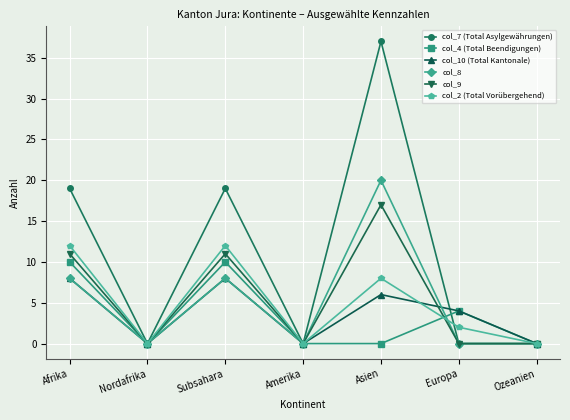

Which series has the largest range (max minus min)?

col_7 (Total Asylgewährungen)